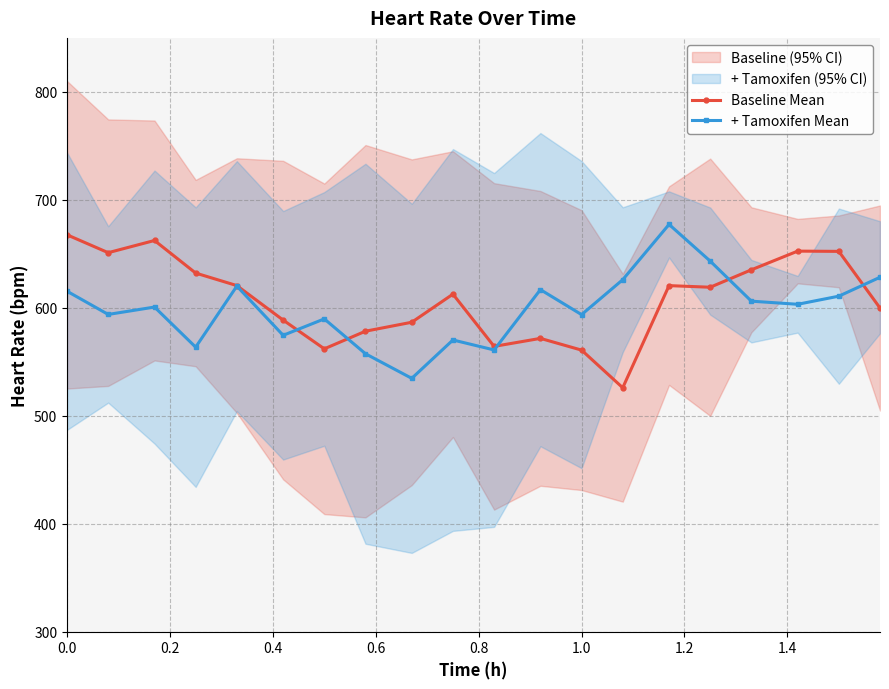

What is the difference between the maximum and second lowest values in the + Tamoxifen Mean series?

119.8